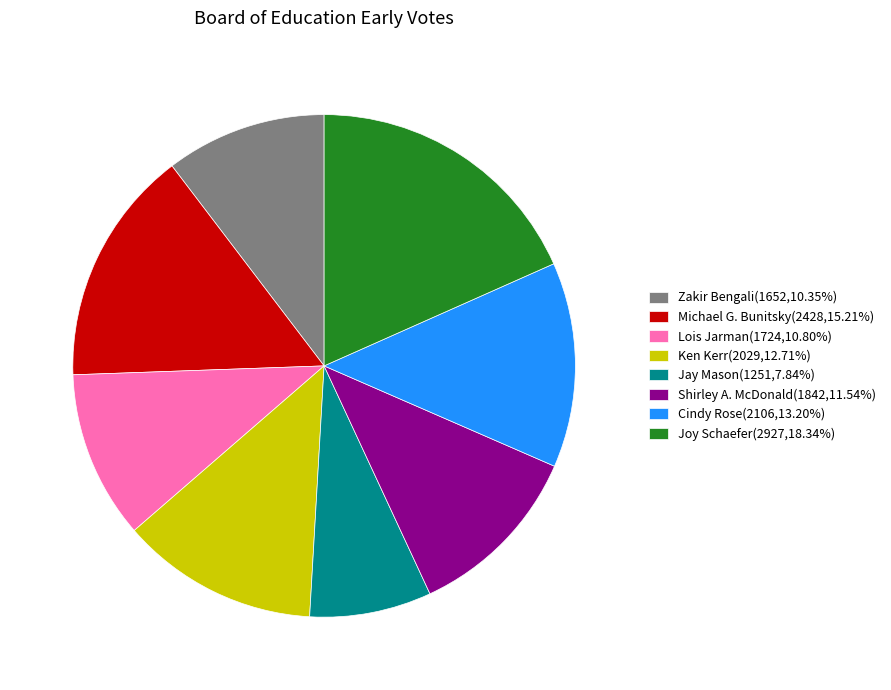

Which category has the smallest portion of the pie?

Jay Mason